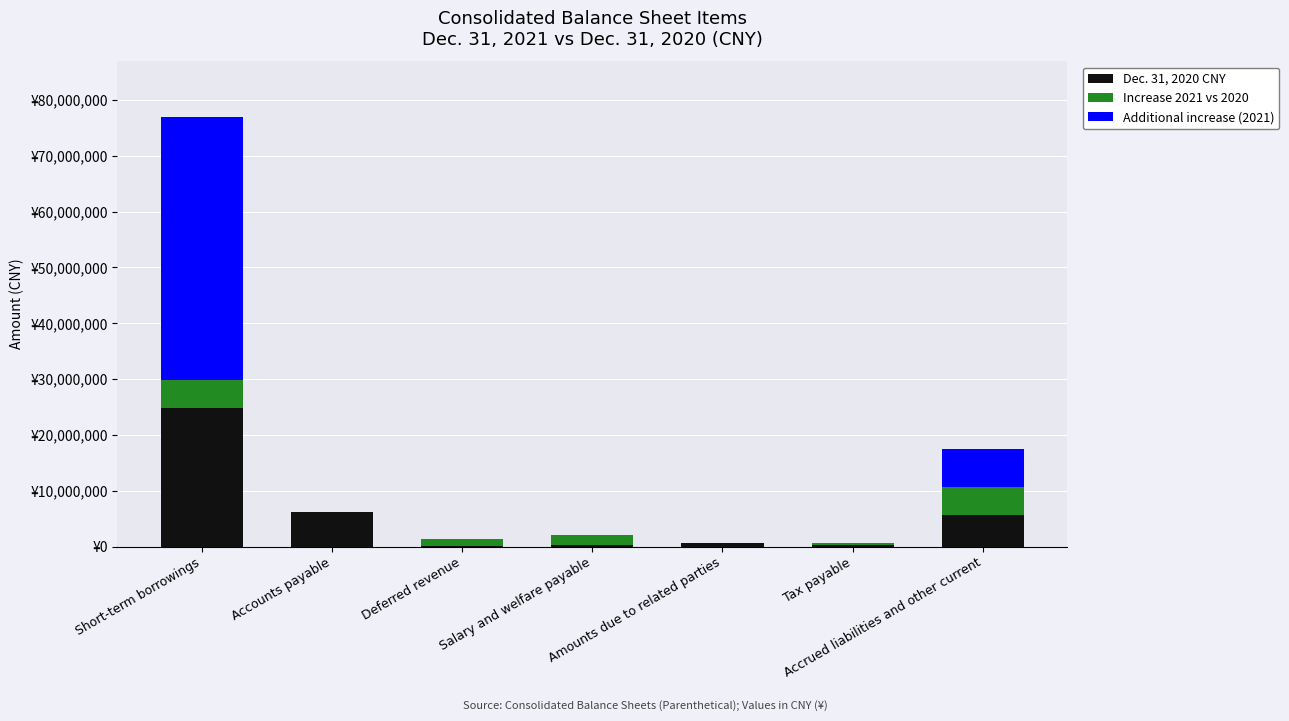

The Increase 2021 vs 2020 series shows 1209627 at Deferred revenue. True or false?

True